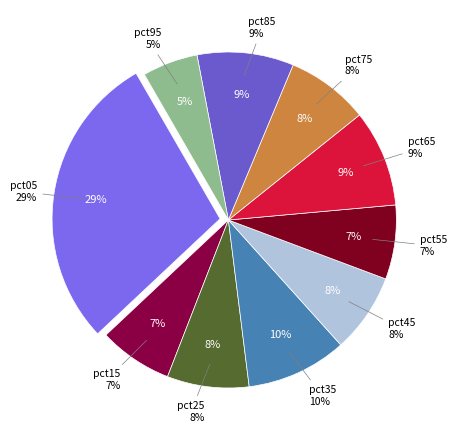

What is the change in value from pct05 to pct95?

-0.2